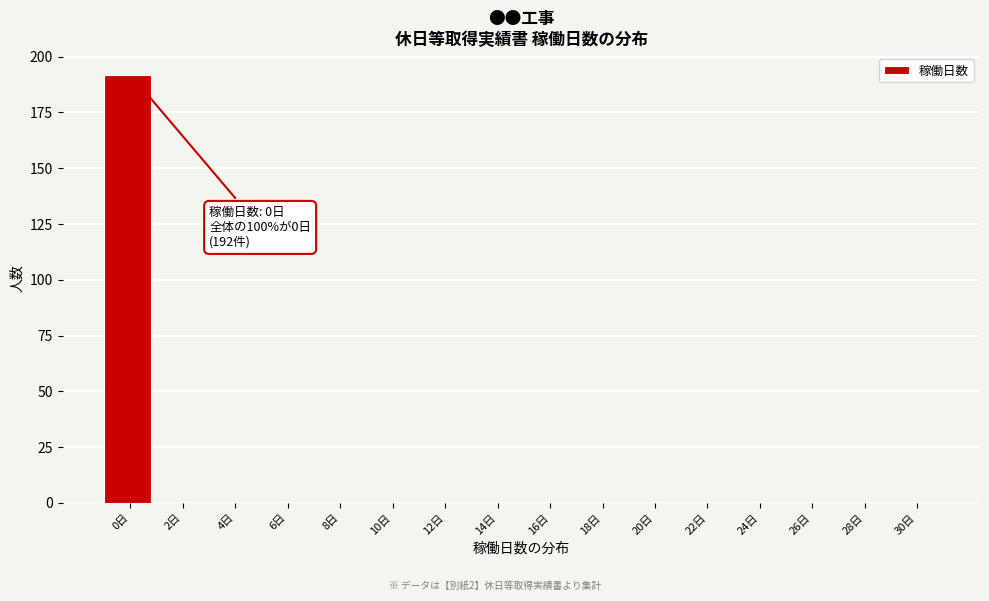

Reading right to left, transcribe all the data shown in this chart.

30日=0	28日=0	26日=0	24日=0	22日=0	20日=0	18日=0	16日=0	14日=0	12日=0	10日=0	8日=0	6日=0	4日=0	2日=0	0日=192